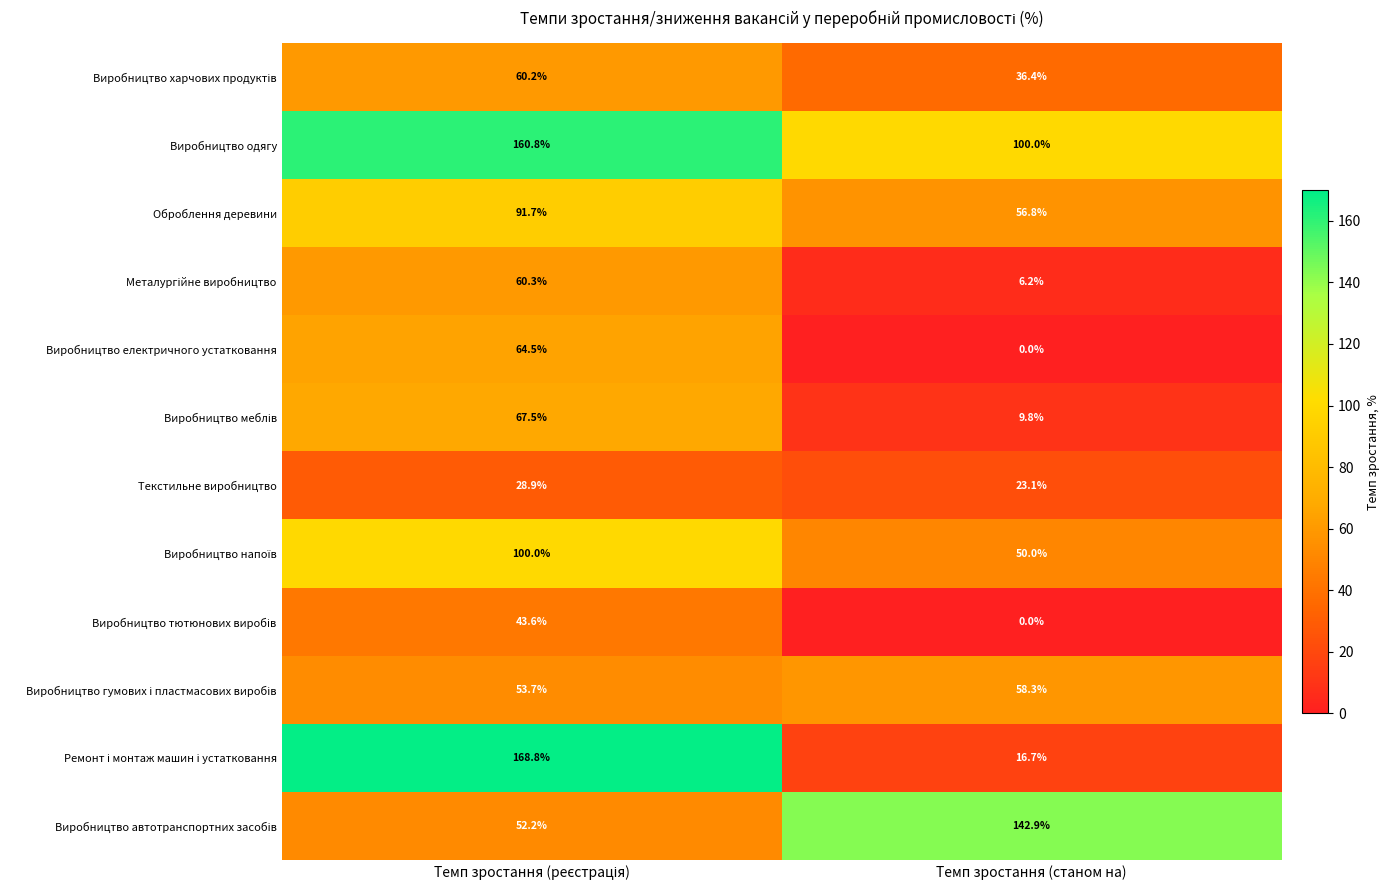

What is the difference between the highest and lowest values at Темп зростання (станом на)?

142.9